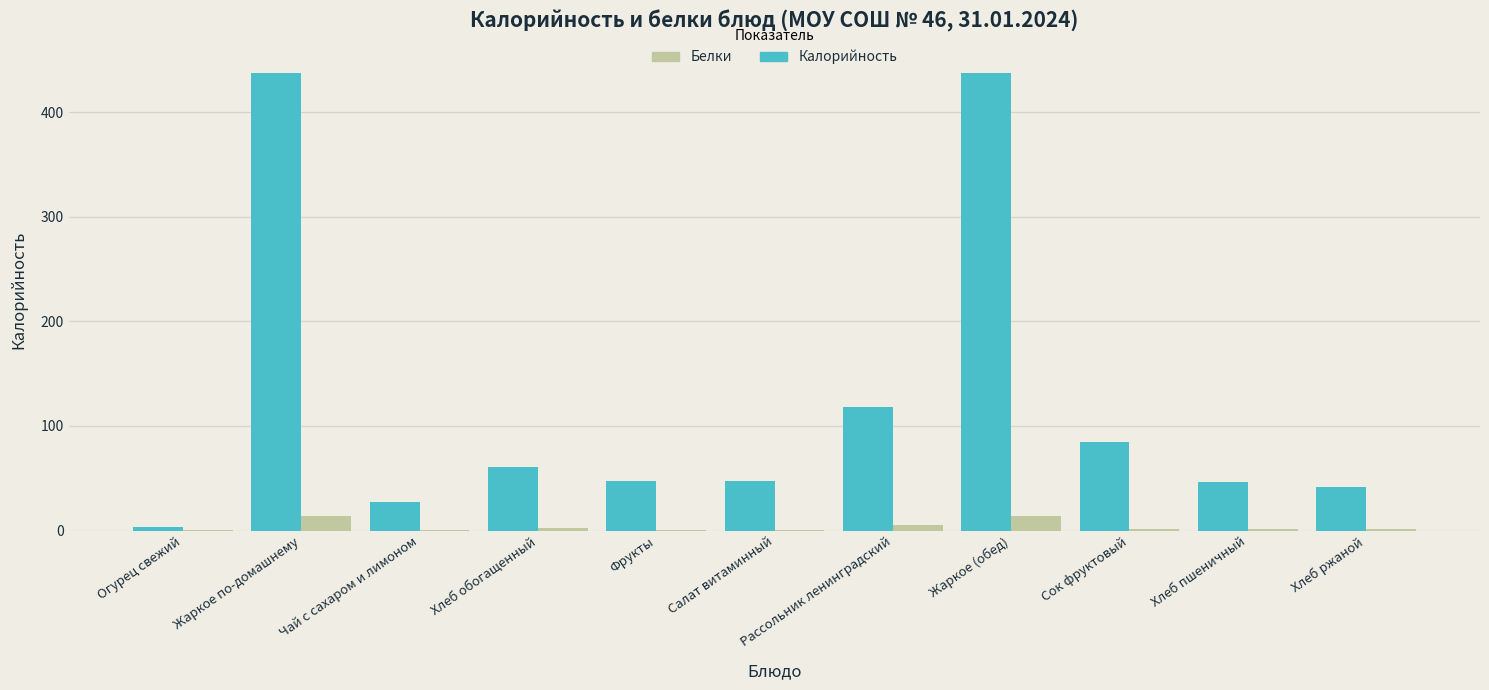

At which label is Калорийность closest to 220?

Рассольник ленинградский